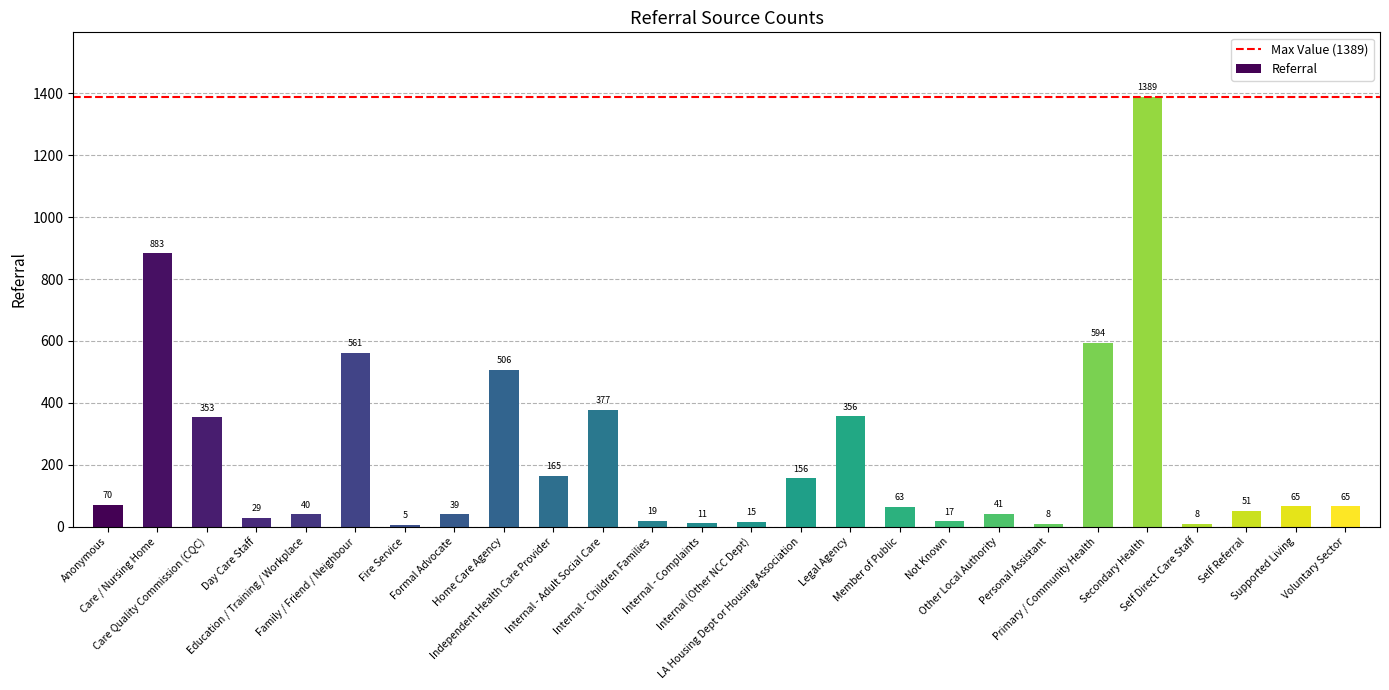

Which label corresponds to the largest value in the chart?

Secondary Health